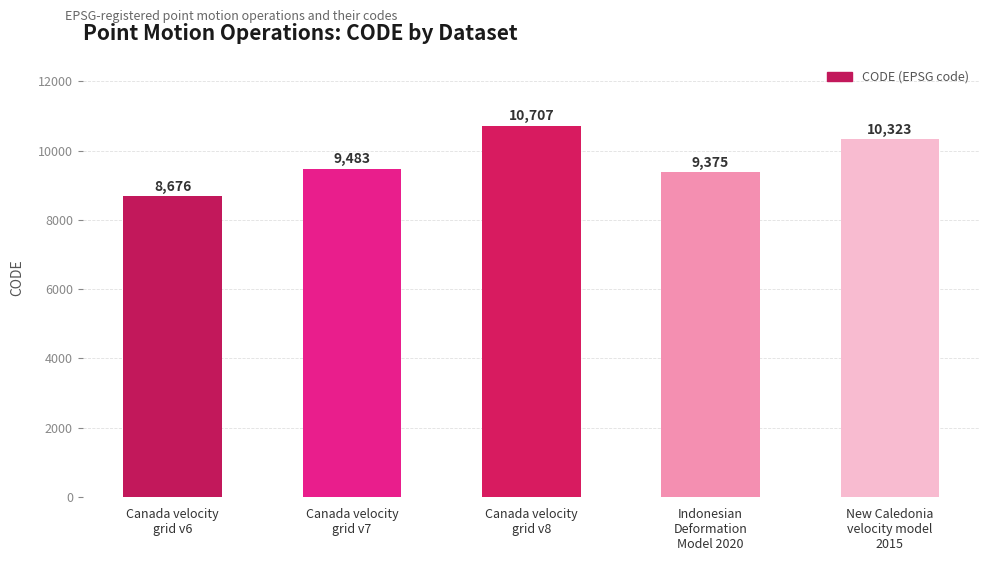

List the labels in order of value, smallest first.

Canada velocity
grid v6, Indonesian
Deformation
Model 2020, Canada velocity
grid v7, New Caledonia
velocity model
2015, Canada velocity
grid v8